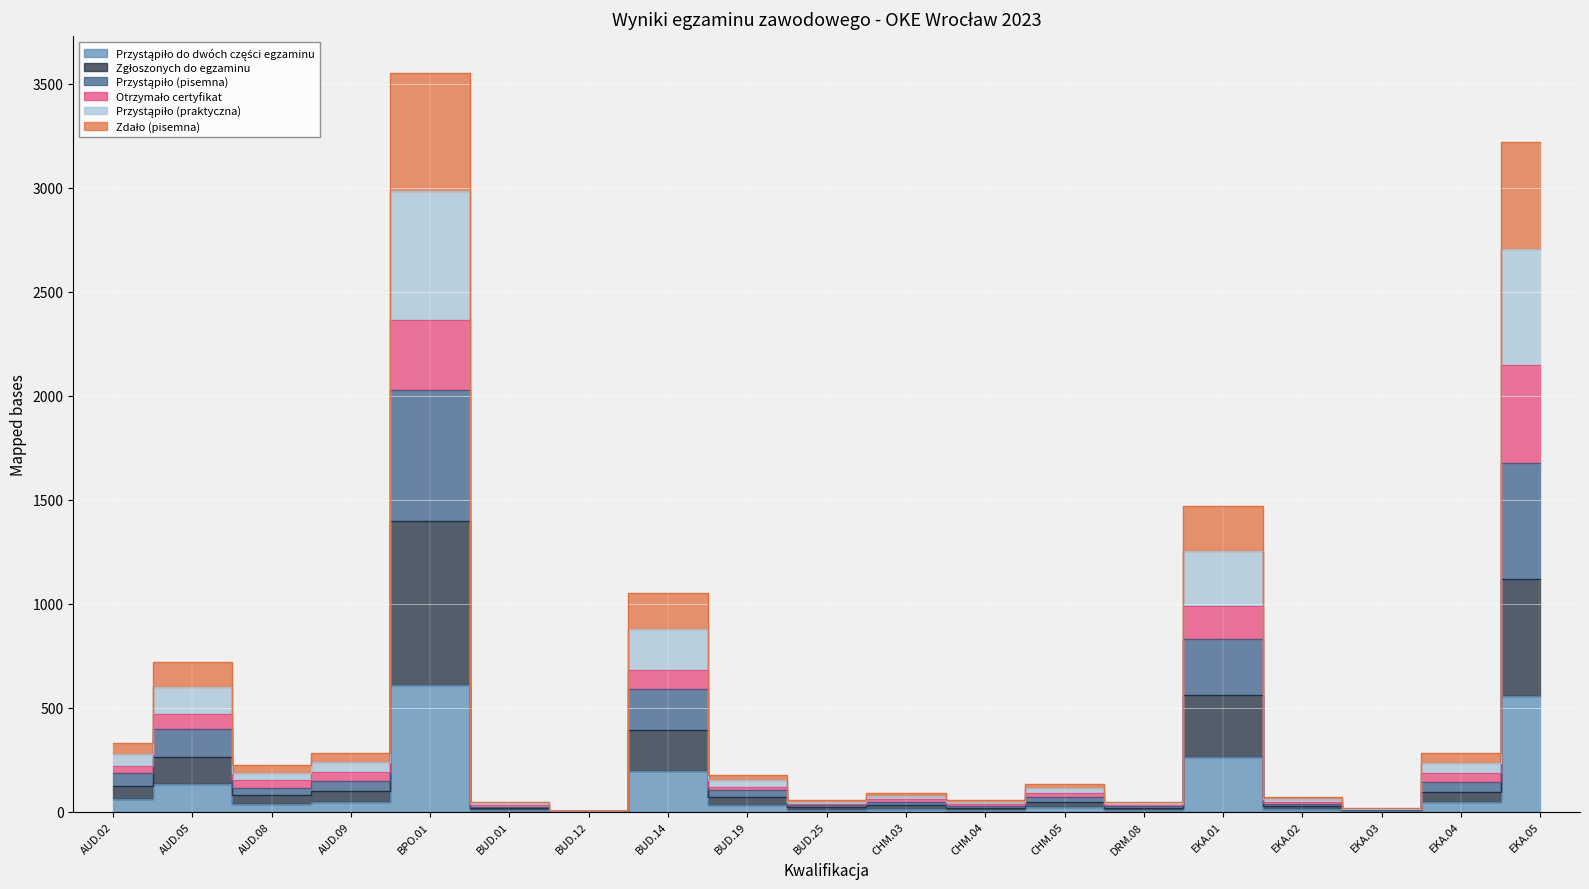

At which label does Przystąpiło (praktyczna) first exceed 178?

AUD.02